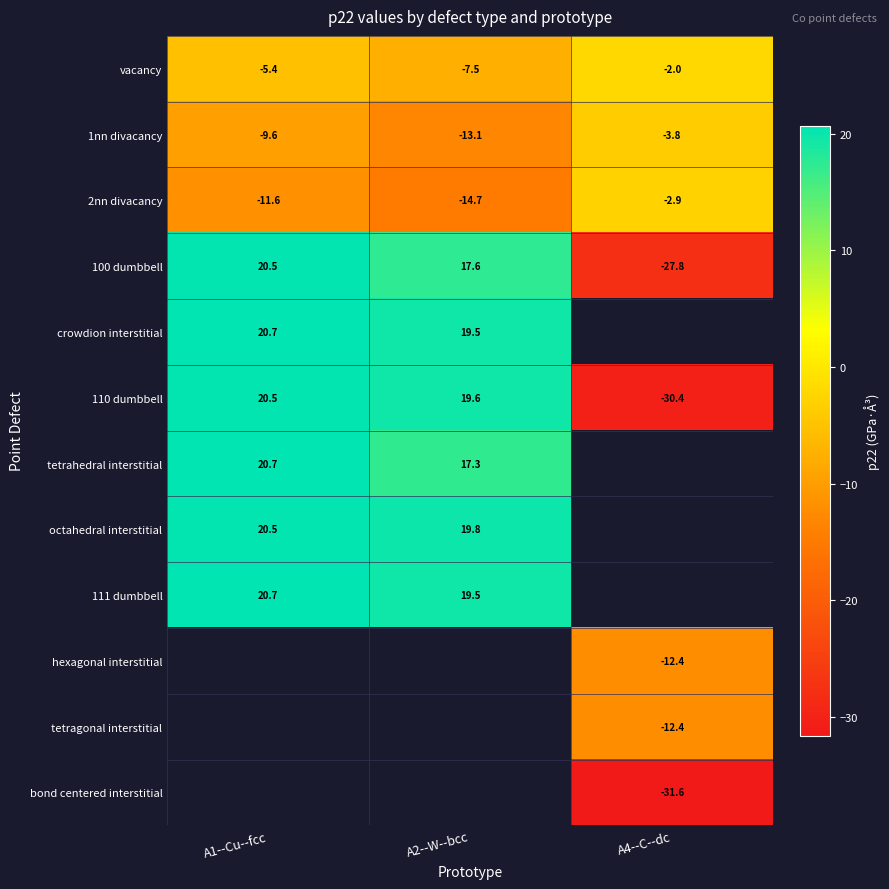

What is the difference between the 110 dumbbell values at A2--W--bcc and A1--Cu--fcc?

0.9